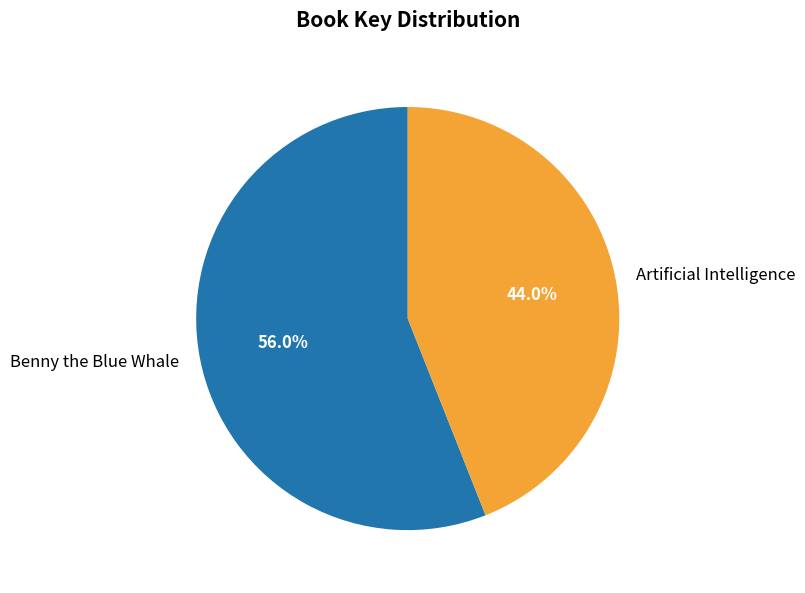

Do Benny the Blue Whale and Artificial Intelligence together represent more than half of the pie?

Yes